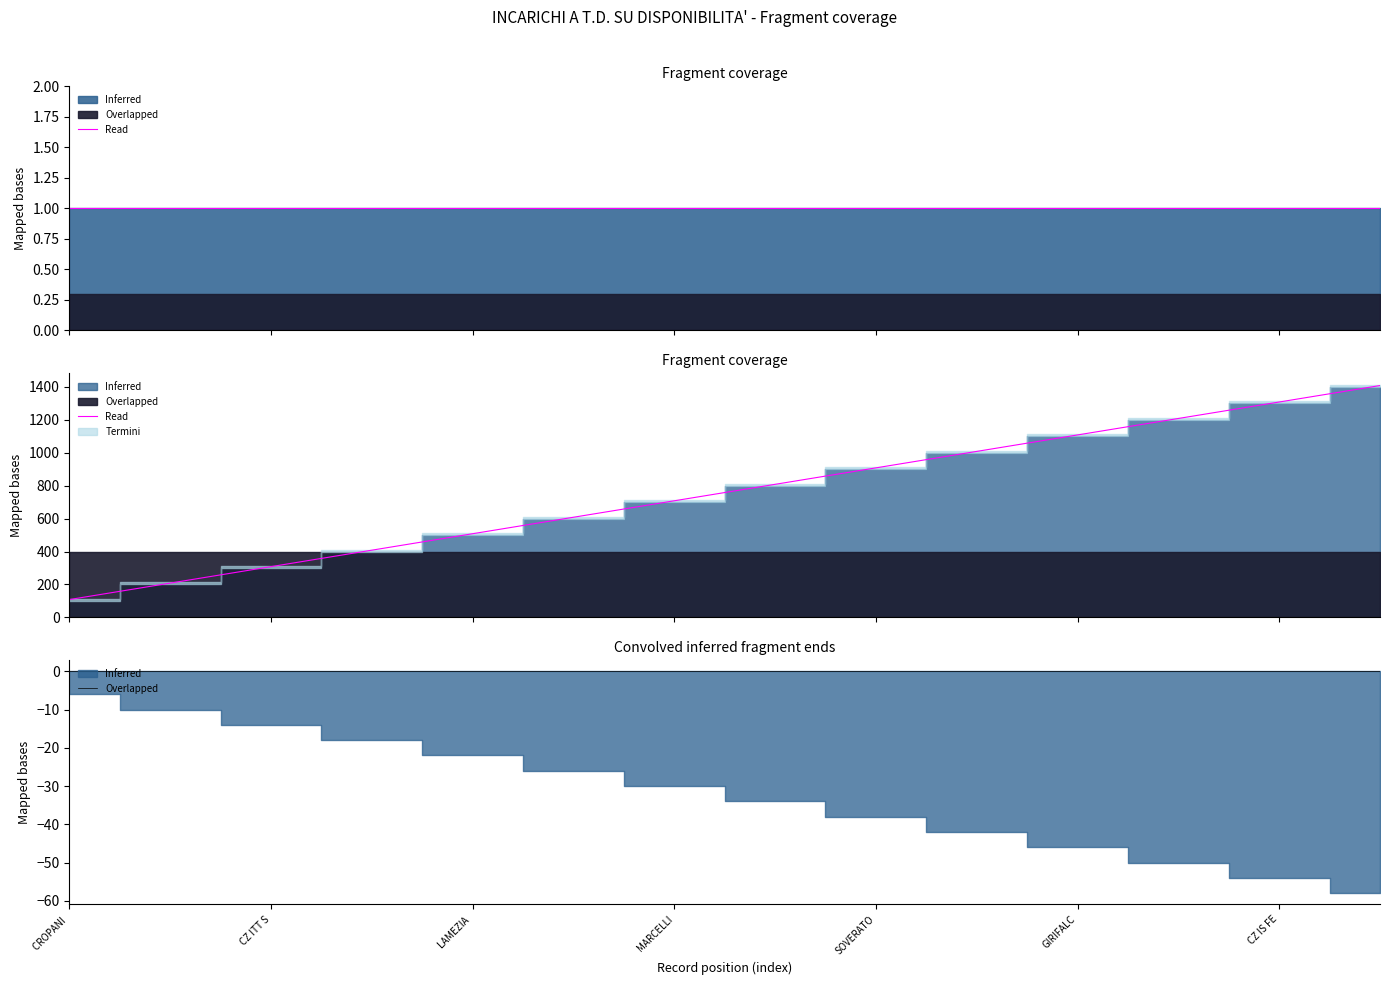

How many categories are shown in the chart?

14